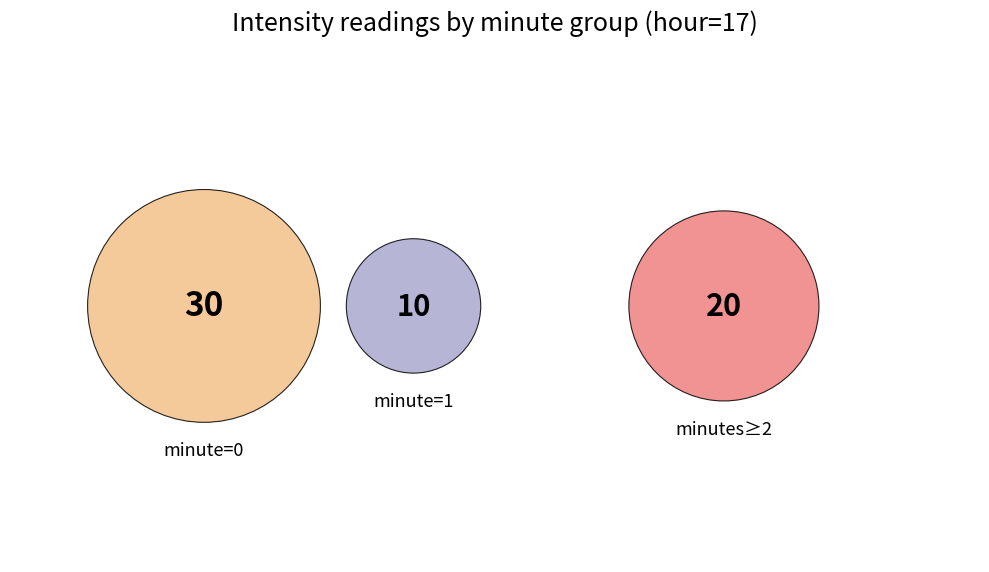

How many segments does this pie chart have?

3